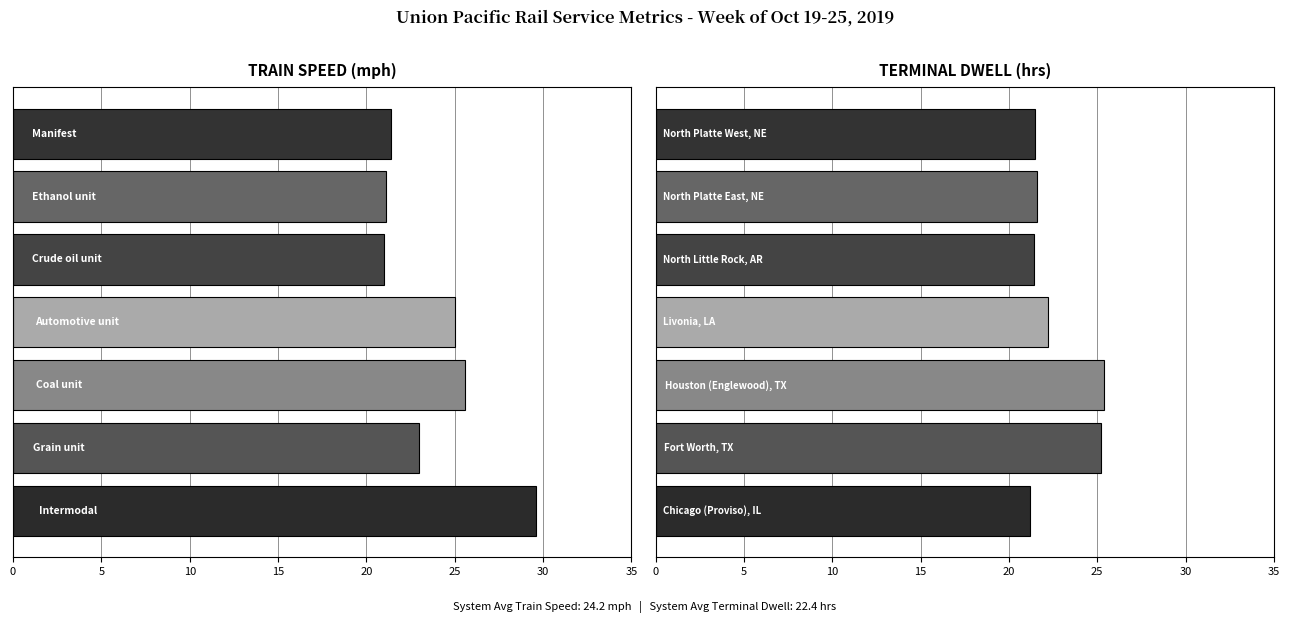

At 15, list the series in order from smallest to largest.

Terminal Dwell, Train Speed